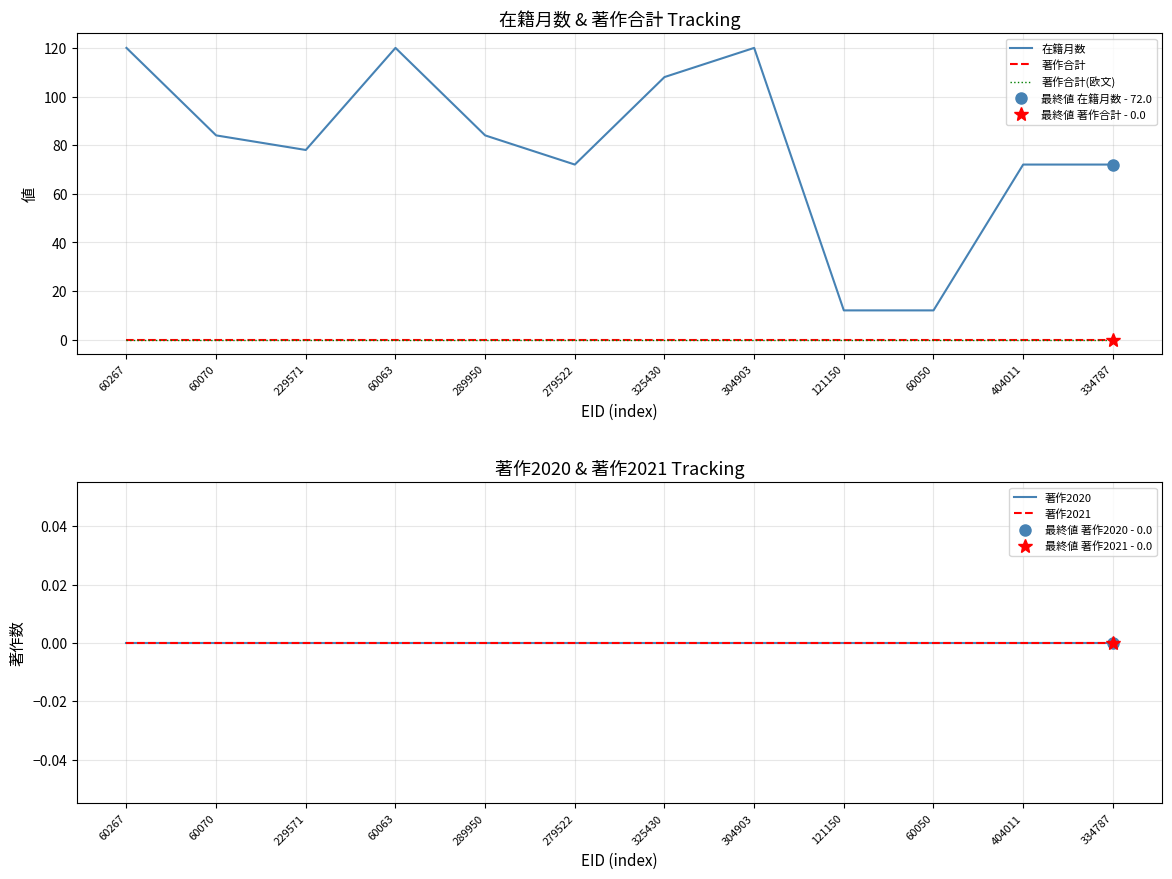

Between 229571 and 304903, which series saw the biggest shift?

在籍月数